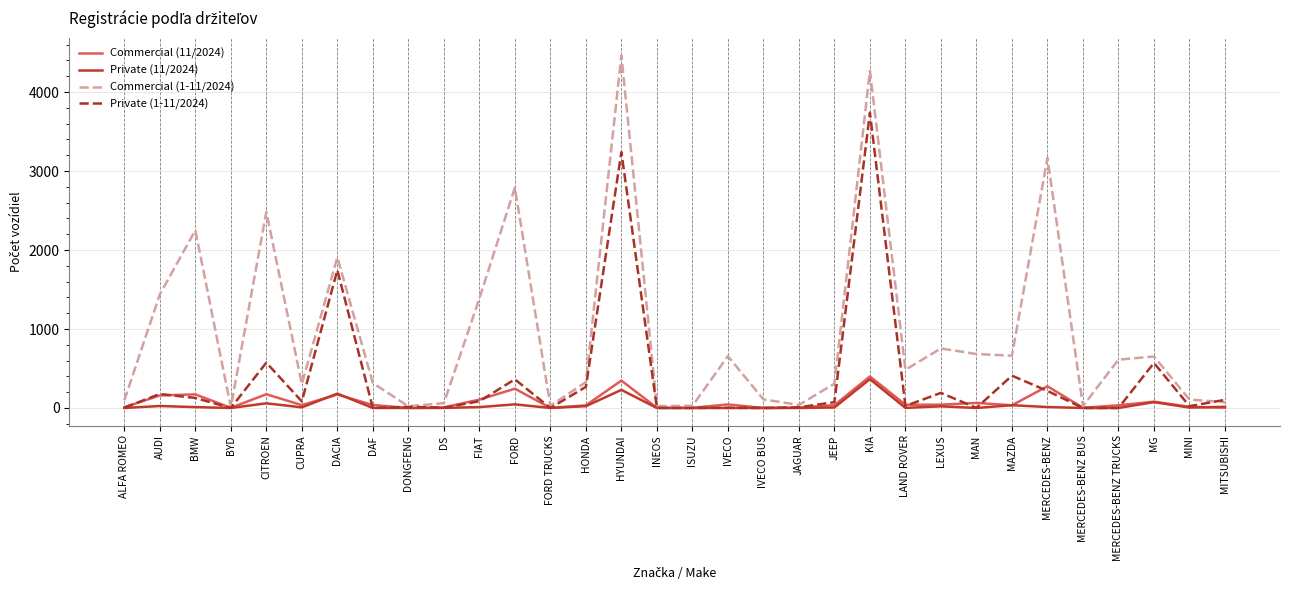

Which series has the largest total across all categories?

Commercial (1-11/2024)